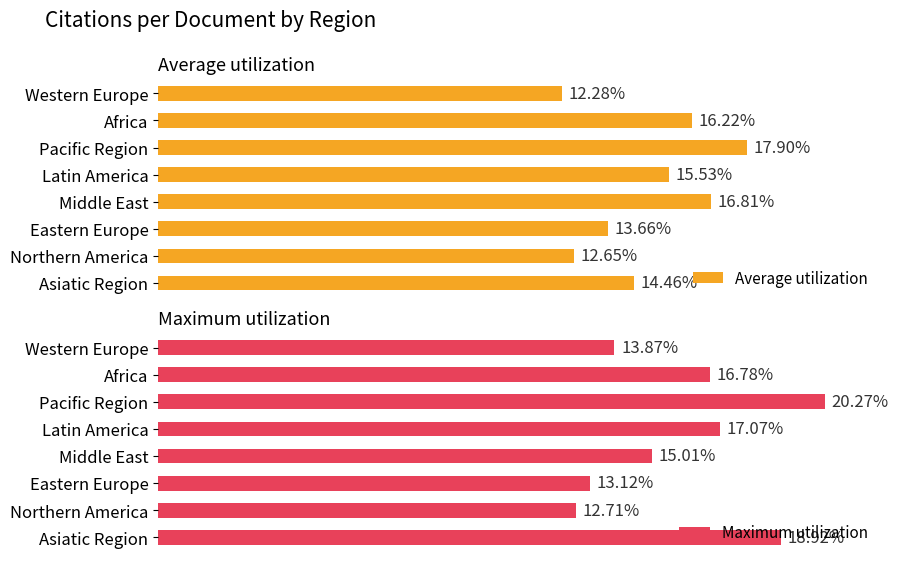

Rank the series by their average value, from highest to lowest.

Maximum utilization, Average utilization